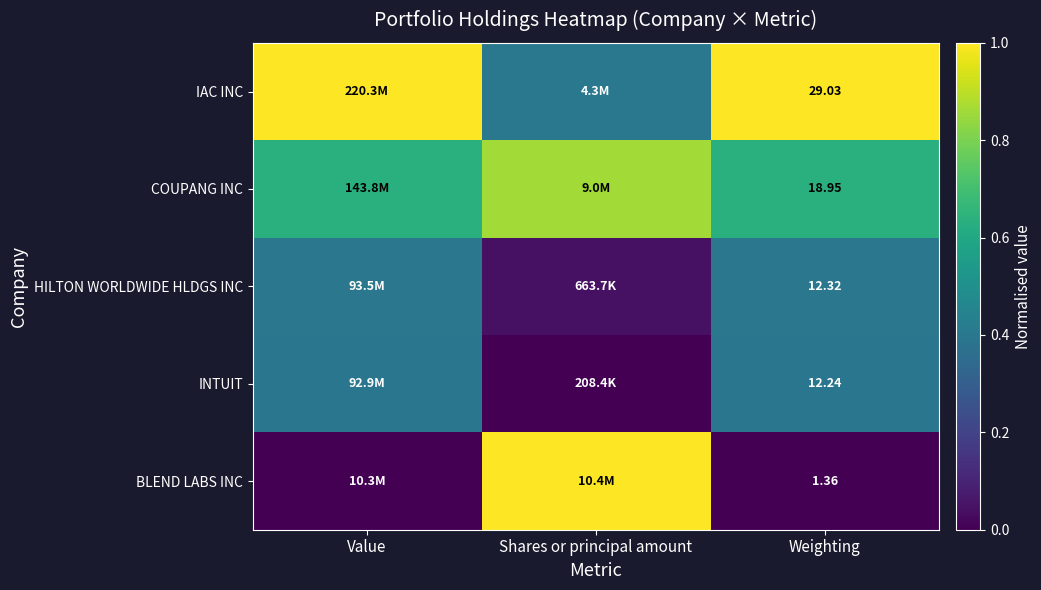

Rank the series at Weighting from highest to lowest value.

IAC INC, COUPANG INC, HILTON WORLDWIDE HLDGS INC, INTUIT, BLEND LABS INC